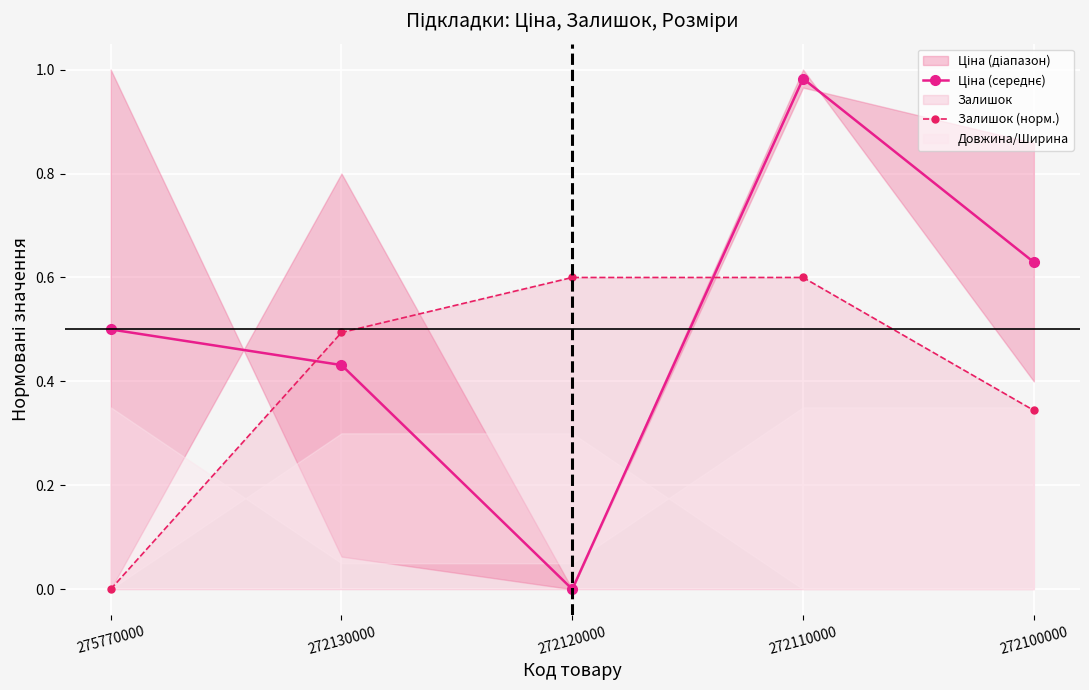

Reading left to right, extract all data points from this chart.

Ціна (середнє): 0.5	0.4	0.0	1.0	0.6
Залишок (норм.): 0.0	0.5	0.6	0.6	0.3